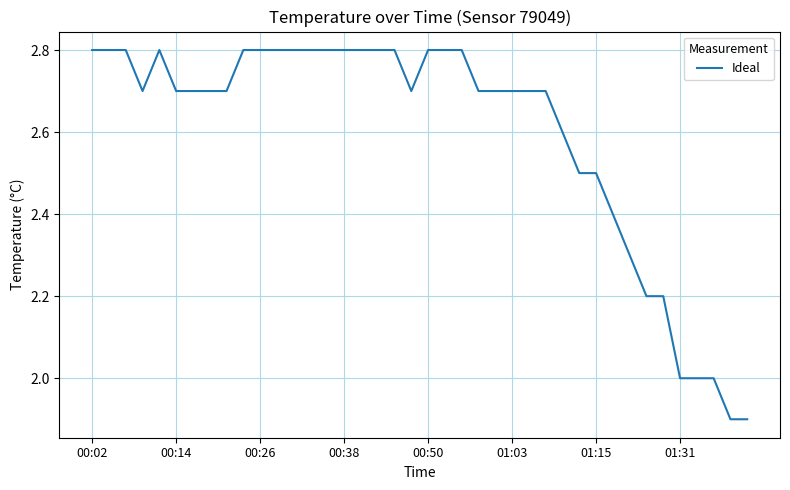

What is the smallest value displayed?

1.9